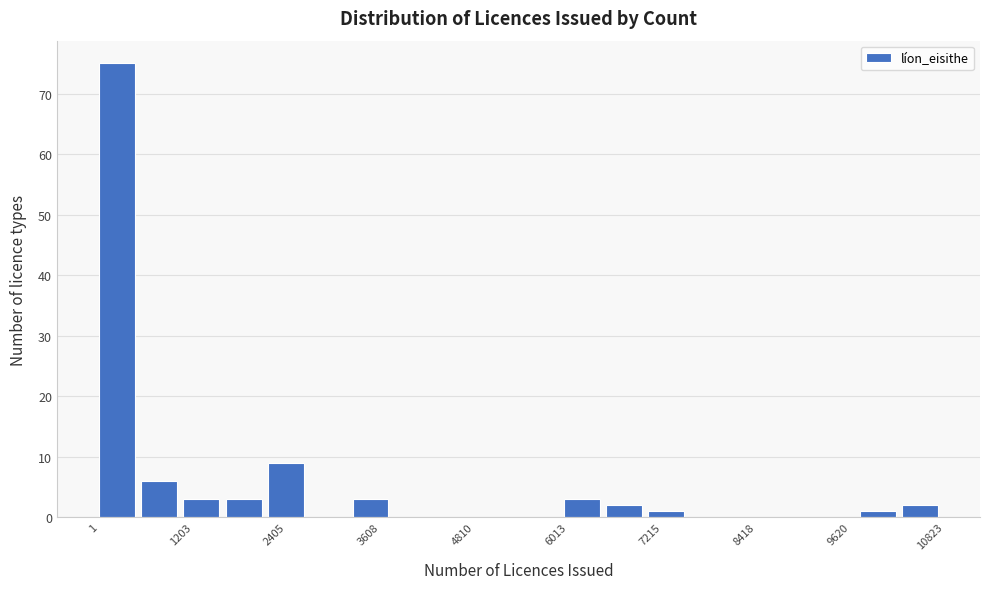

Around what value on the x-axis is the tallest bar? Give the approximate position of its centre, as read against the axis.

200